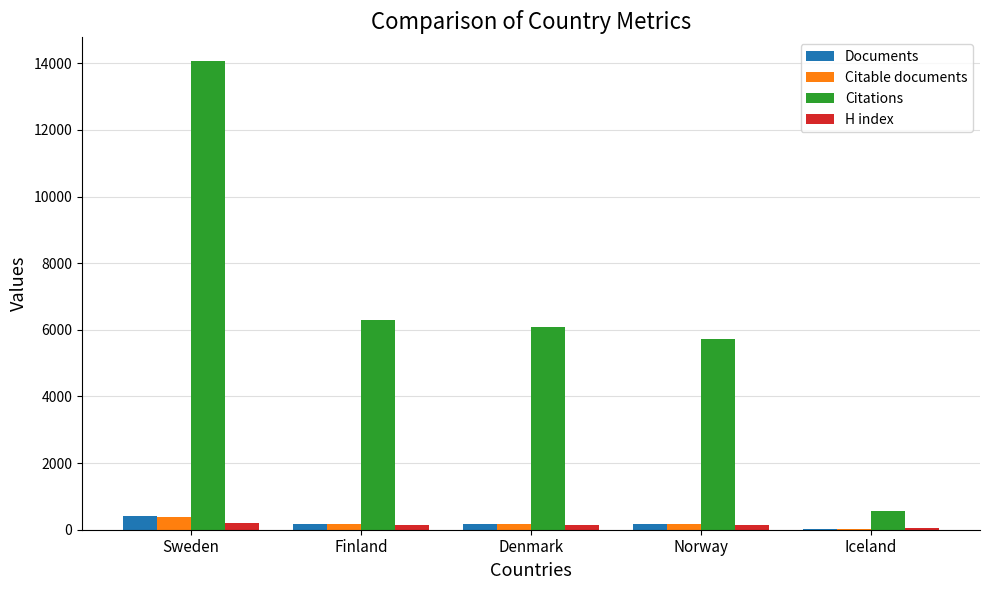

What is the maximum value for Documents?

397